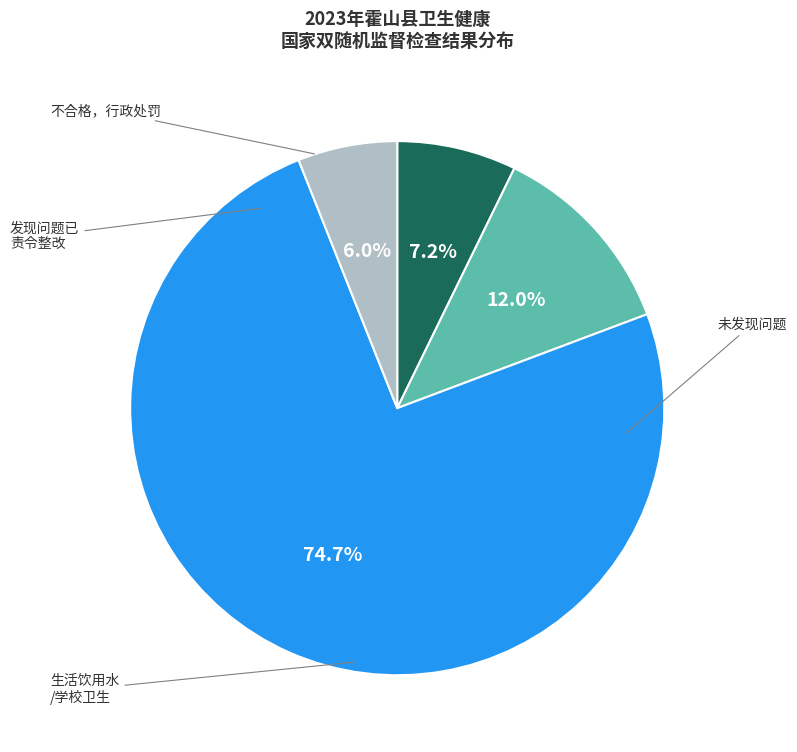

Does any single category account for the majority?

Yes